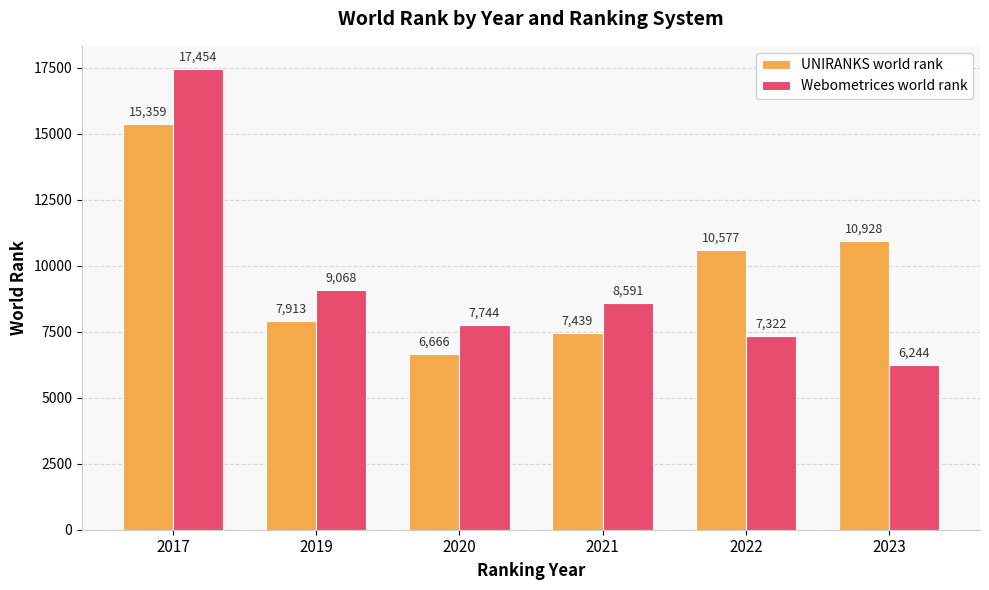

What is the maximum value for UNIRANKS world rank?

15359